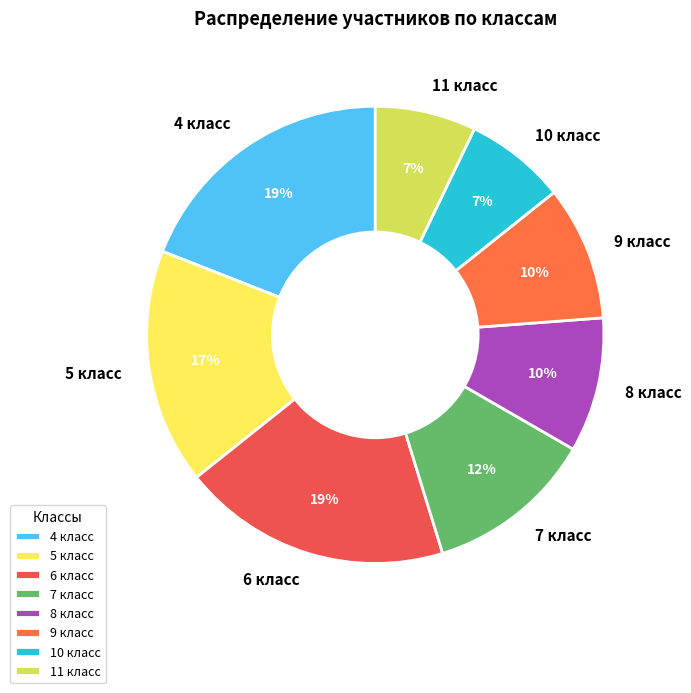

To the nearest percent, what is the difference between the largest and smallest slice percentages?

12%